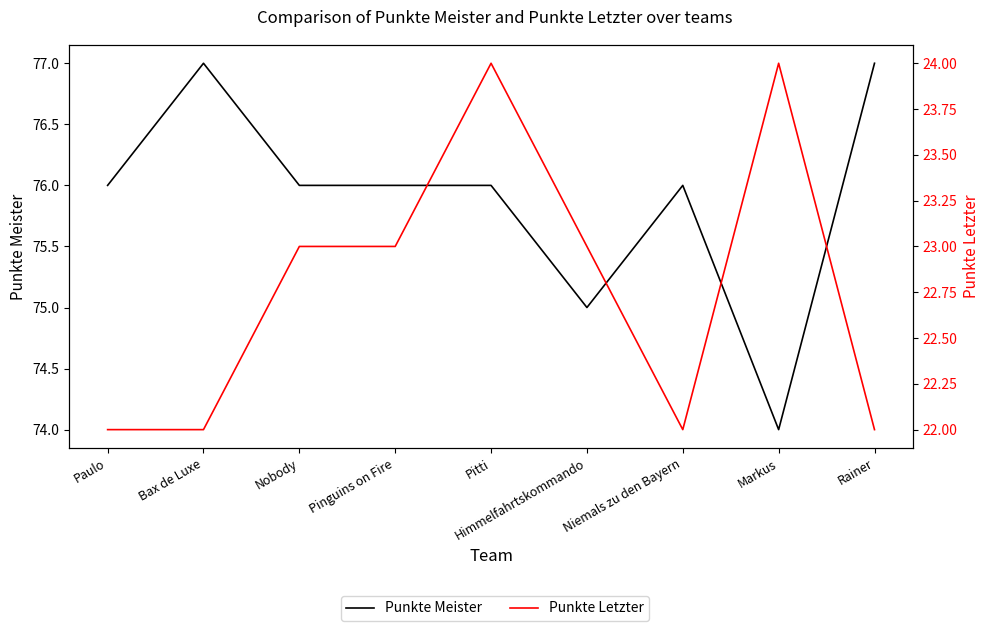

The value of Punkte Meister at Pinguins on Fire is 134. True or false?

False